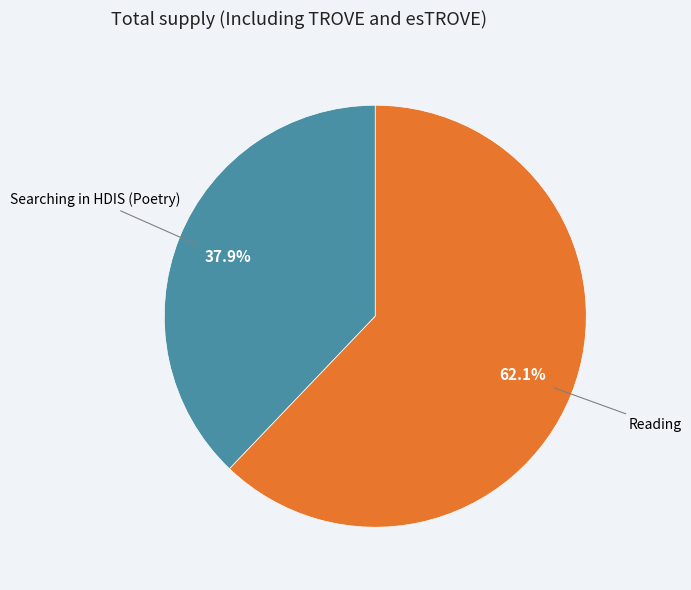

Is there any slice that represents more than half of the pie?

Yes